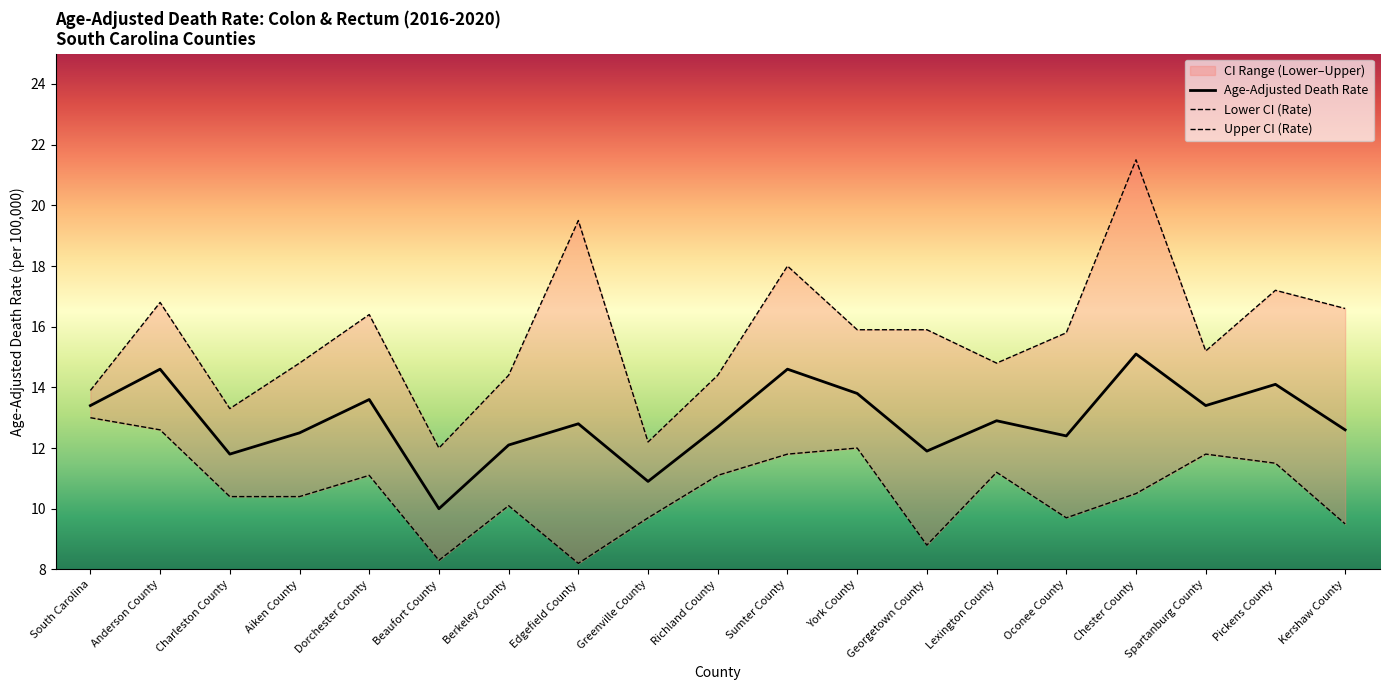

Is it true that Age-Adjusted Death Rate equals 21.1 at Aiken County?

False